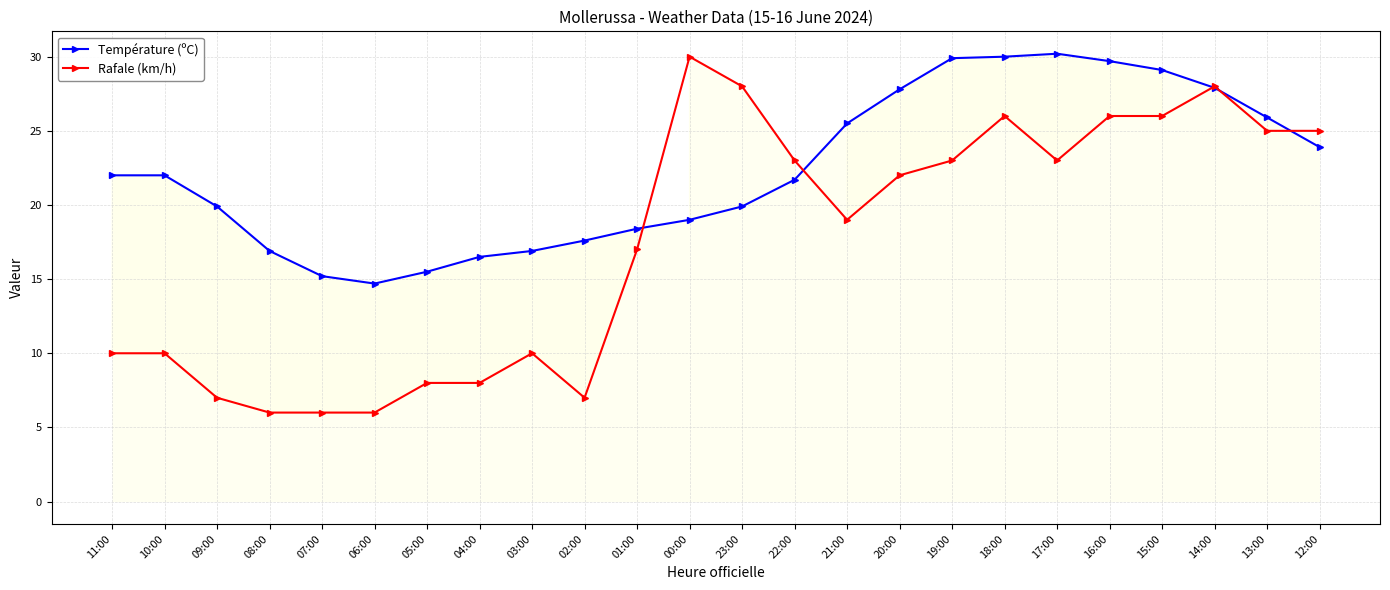

True or false: Rafale (km/h) has a value of 6.0 at 08:00.

True